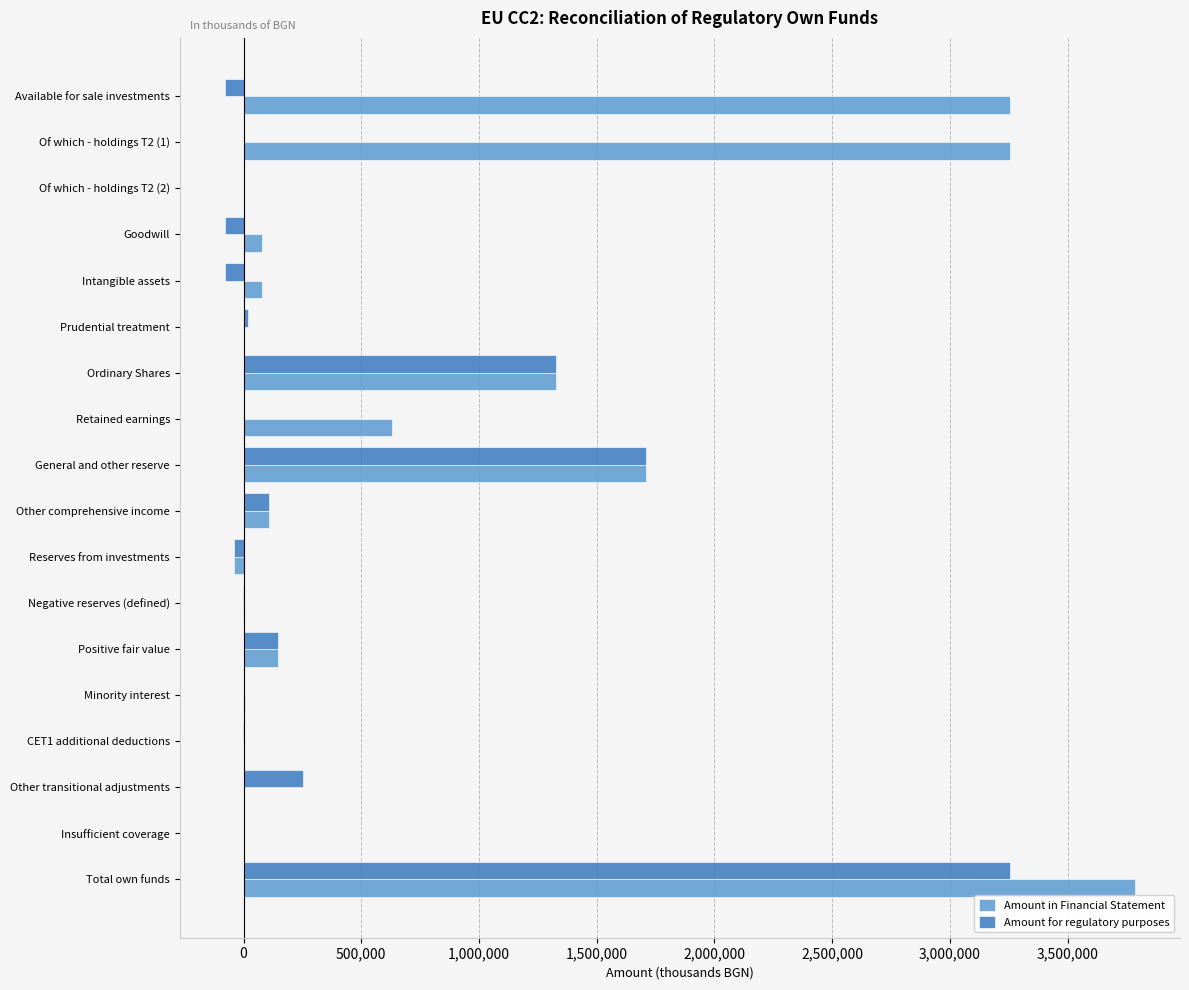

At which label does Amount in Financial Statement reach its peak?

Total own funds